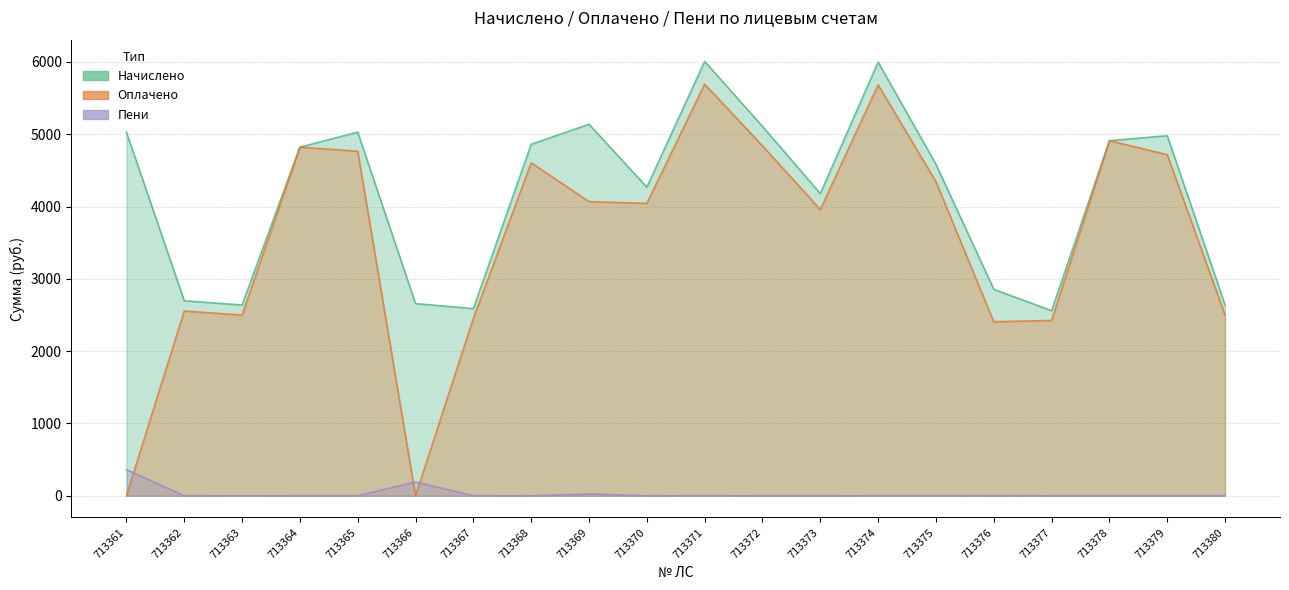

Reading left to right, transcribe all the data shown in this chart.

Начислено: 713361=5028.9	713362=2697.2	713363=2638.0	713364=4821.4	713365=5028.9	713366=2657.7	713367=2588.6	713368=4861.0	713369=5137.6	713370=4268.2	713371=6007.0	713372=5108.0	713373=4179.2	713374=5997.2	713375=4584.3	713376=2855.3	713377=2558.9	713378=4910.4	713379=4979.5	713380=2638.0
Оплачено: 713361=0.0	713362=2555.3	713363=2499.1	713364=4821.6	713365=4764.5	713366=0.0	713367=2453.4	713368=4605.1	713369=4067.3	713370=4043.5	713371=5692.0	713372=4839.1	713373=3959.3	713374=5682.5	713375=4343.0	713376=2406.6	713377=2424.2	713378=4910.4	713379=4717.4	713380=2499.1
Пени: 713361=361.3	713362=0.0	713363=0.8	713364=0.1	713365=0.3	713366=190.9	713367=1.1	713368=0.0	713369=26.2	713370=0.0	713371=1.2	713372=0.0	713373=0.0	713374=0.9	713375=0.8	713376=2.8	713377=0.0	713378=0.0	713379=0.0	713380=0.0